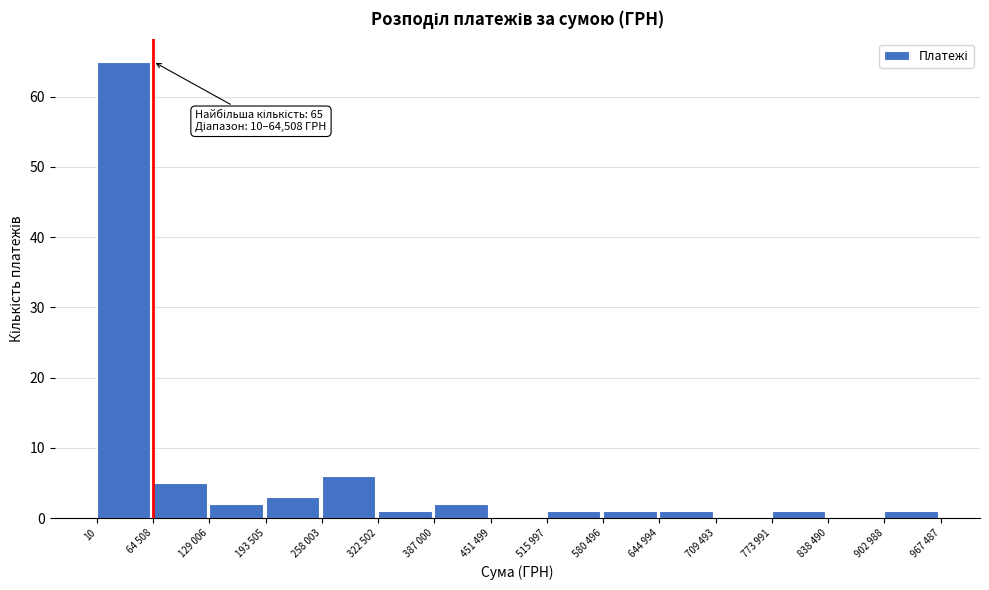

Reading left to right, list all the values displayed in this chart.

10=65	64 508=5	129 006=2	193 505=3	258 003=6	322 502=1	387 000=2	451 499=0	515 997=1	580 496=1	644 994=1	709 493=0	773 991=1	838 490=0	902 988=1